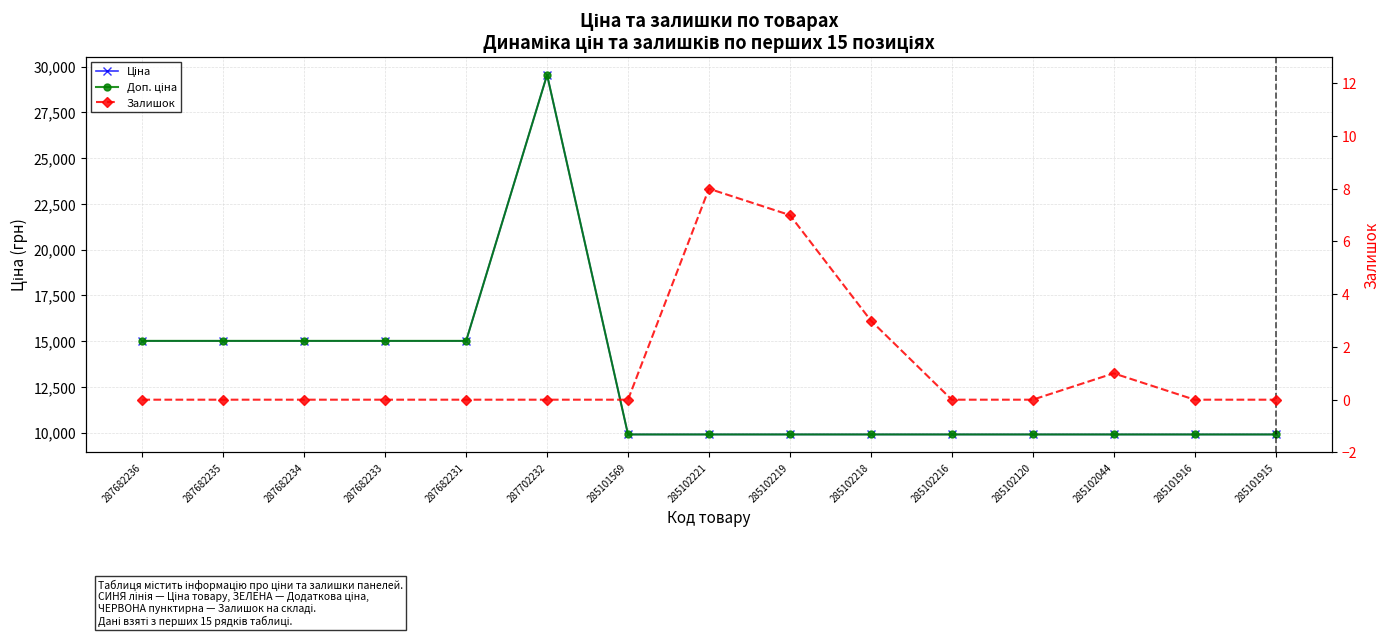

Which category has the highest value across all series?

287702232